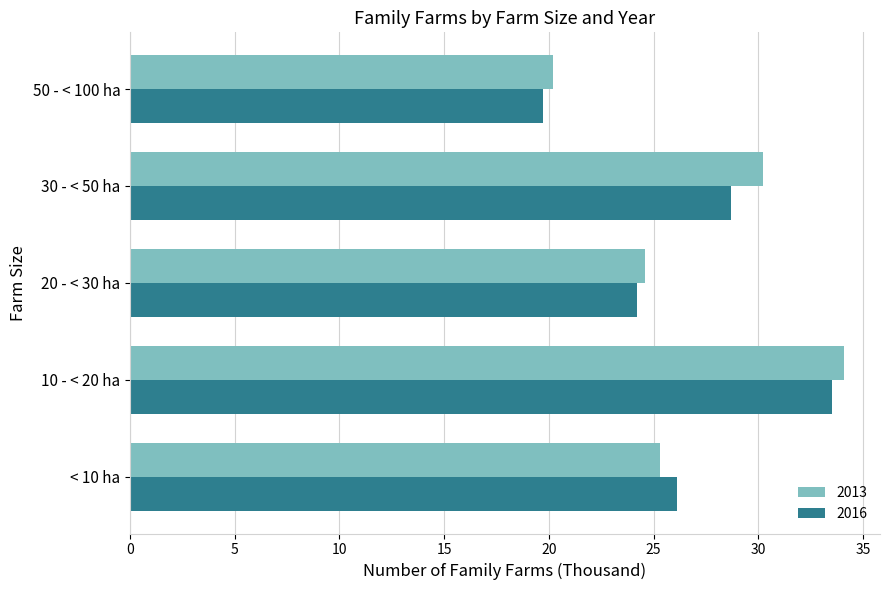

Where is 2013 nearest to the value 27?

< 10 ha